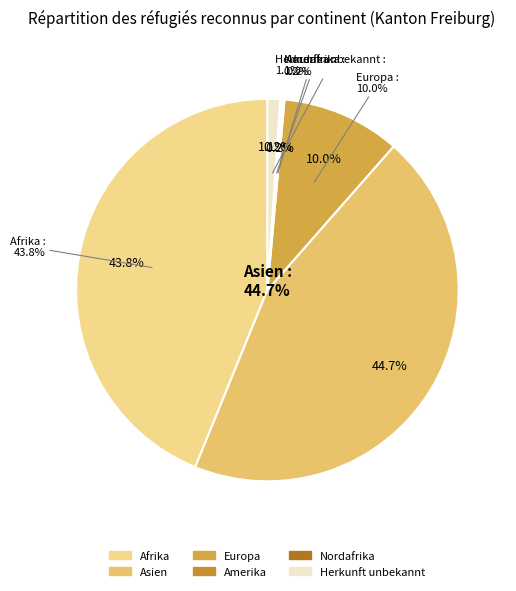

Which category has the smallest portion of the pie?

Amerika